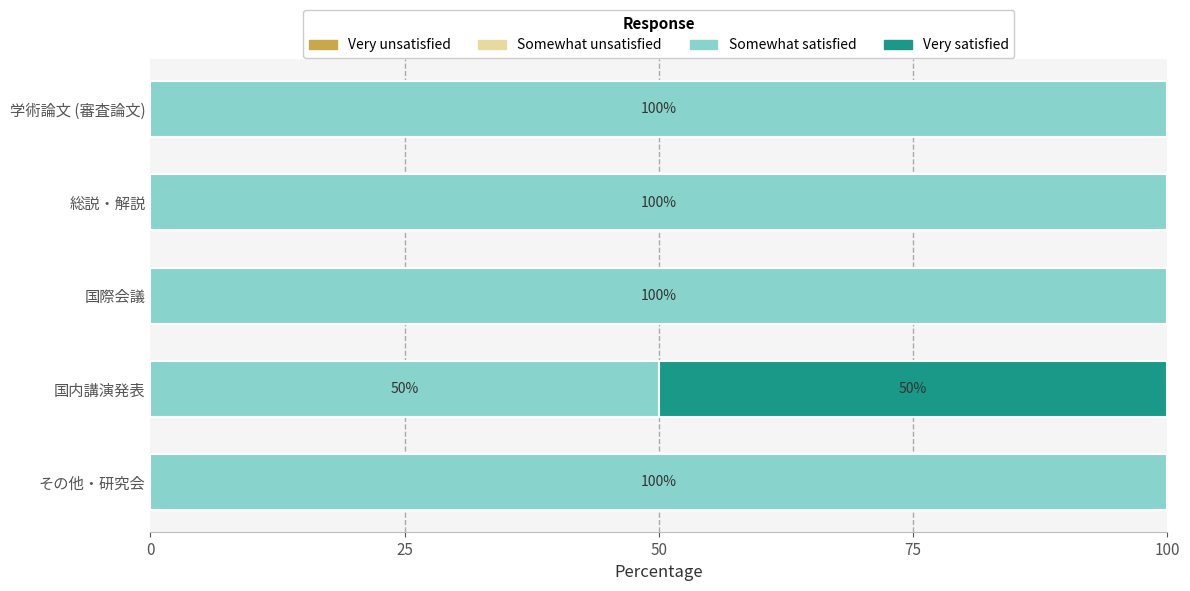

True or false: Somewhat satisfied has a value of 100 at その他・研究会.

True